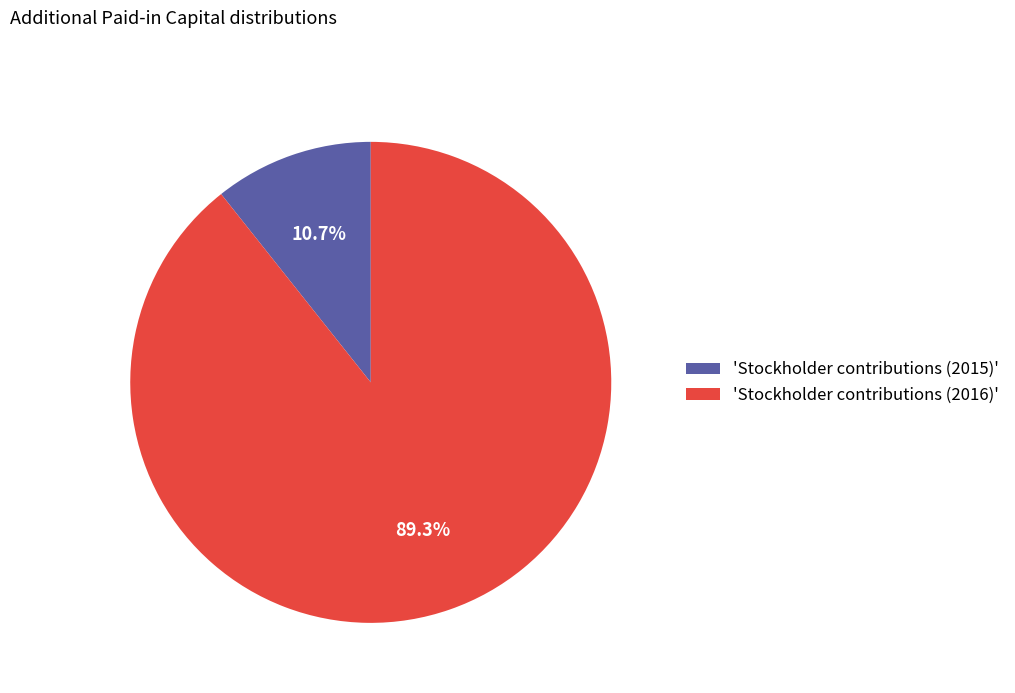

What is the smallest slice in the pie chart?

'Stockholder contributions (2015)'